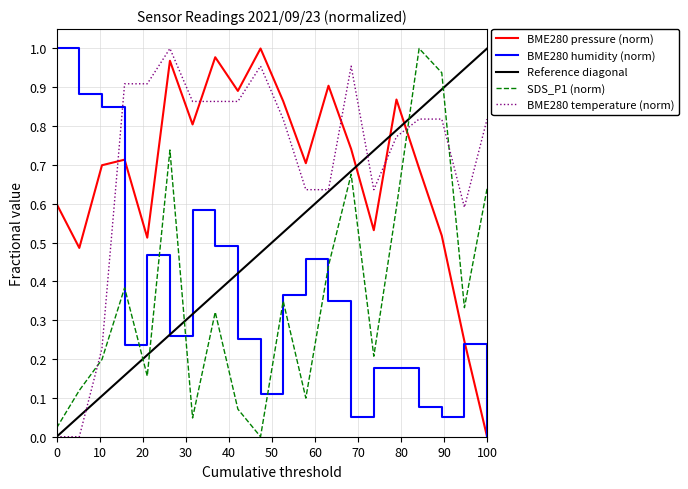

True or false: BME280 humidity (norm) and SDS_P1 (norm) intersect in this chart.

True